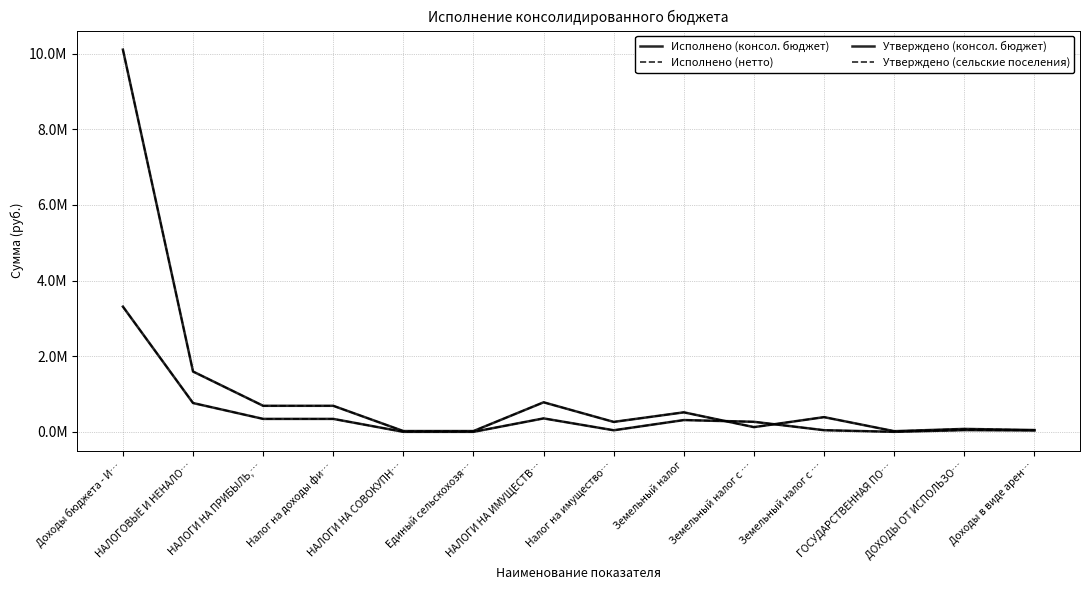

Which series changed the most between НАЛОГОВЫЕ И НЕНАЛО… and Доходы в виде арен…?

Утверждено (консол. бюджет)